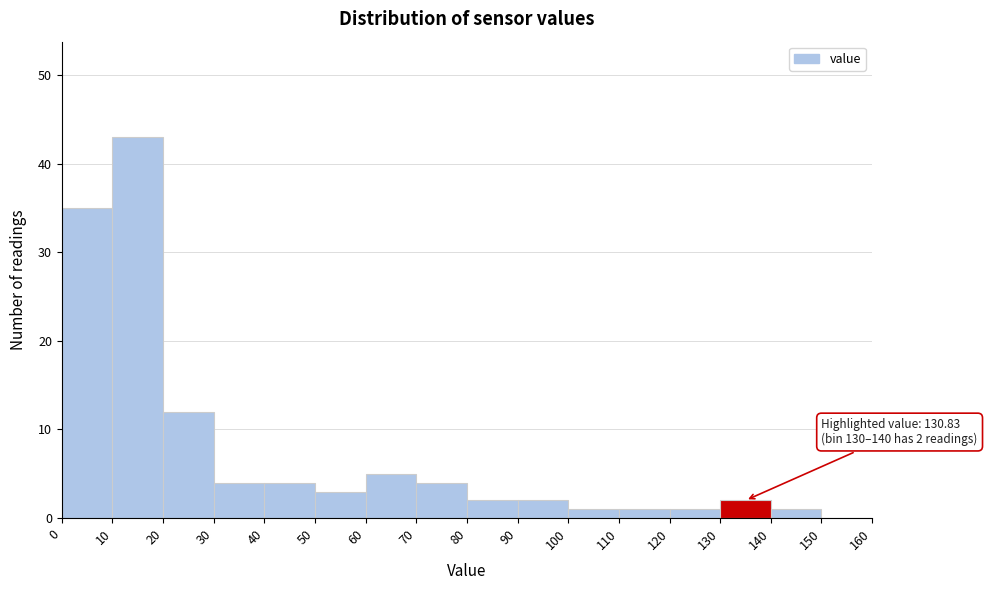

Over which range of the x-axis is the bar tallest?

10 to 20